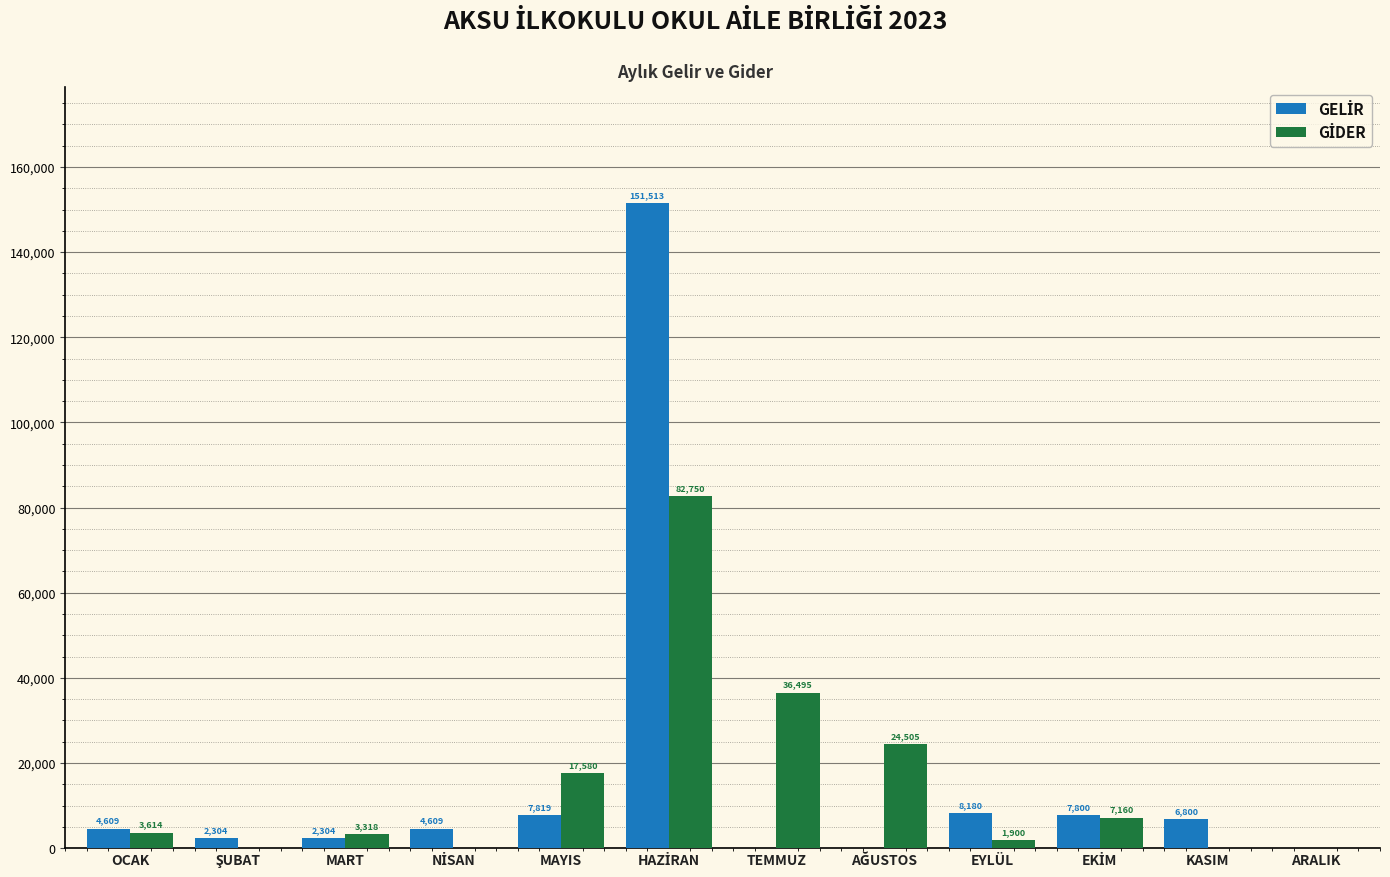

What is the greatest value displayed?

151513.0